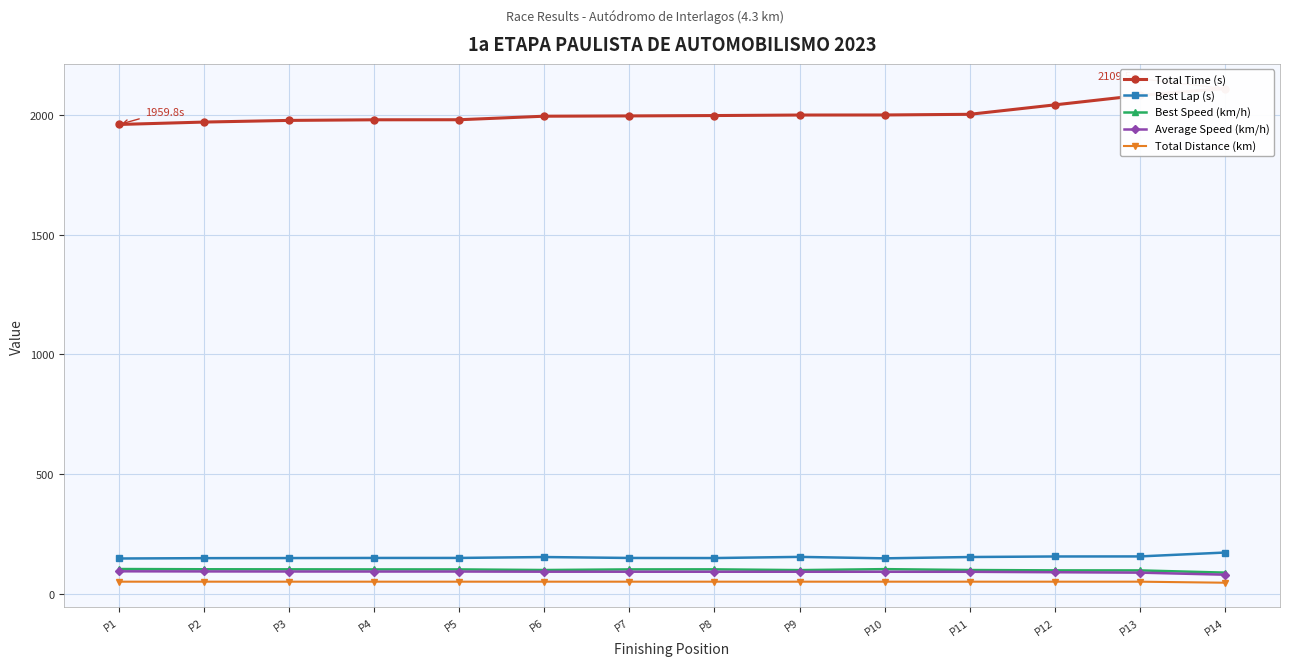

Reading left to right, extract all data points from this chart.

Total Time (s): P1=1959.8	P2=1969.8	P3=1976.8	P4=1979.3	P5=1979.5	P6=1994.3	P7=1995.5	P8=1997.0	P9=1999.1	P10=1999.4	P11=2002.2	P12=2041.5	P13=2081.2	P14=2109.5
Best Lap (s): P1=148.5	P2=149.9	P3=150.3	P4=150.7	P5=150.8	P6=154.5	P7=150.7	P8=150.3	P9=155.2	P10=149.1	P11=154.6	P12=156.9	P13=157.1	P14=173.3
Best Speed (km/h): P1=104.5	P2=103.5	P3=103.2	P4=102.9	P5=102.9	P6=100.4	P7=102.9	P8=103.2	P9=100.0	P10=104.0	P11=100.3	P12=98.9	P13=98.7	P14=89.5
Average Speed (km/h): P1=95.0	P2=94.5	P3=94.2	P4=94.0	P5=94.0	P6=93.3	P7=93.3	P8=93.2	P9=93.1	P10=93.1	P11=93.0	P12=91.2	P13=89.4	P14=80.9
Total Distance (km): P1=51.7	P2=51.7	P3=51.7	P4=51.7	P5=51.7	P6=51.7	P7=51.7	P8=51.7	P9=51.7	P10=51.7	P11=51.7	P12=51.7	P13=51.7	P14=47.4